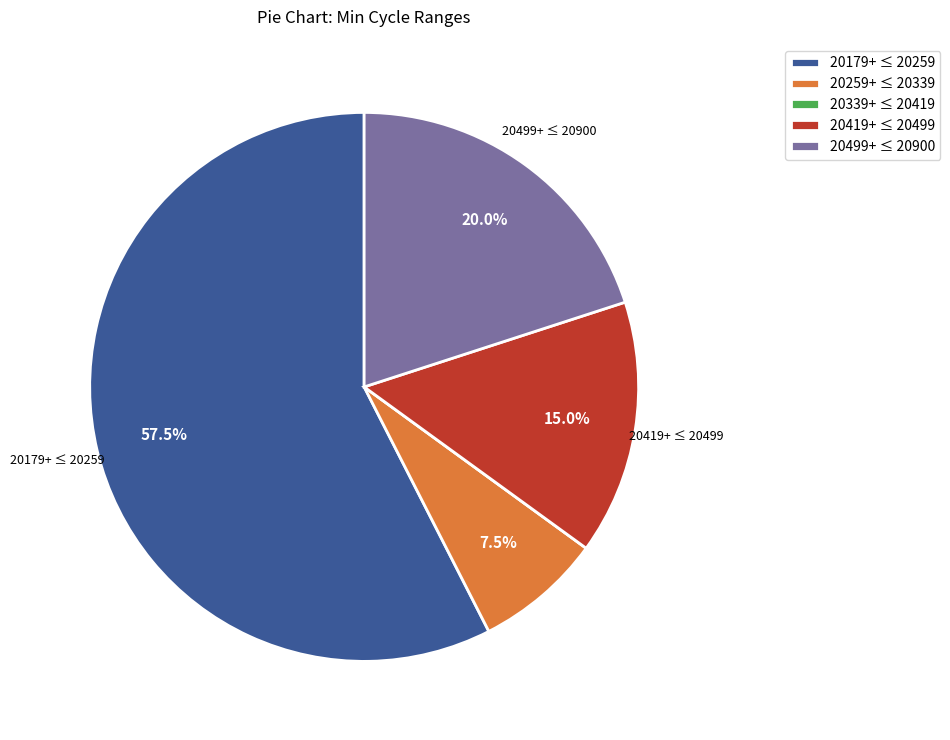

Which category accounts for the majority?

20179+ ≤ 20259